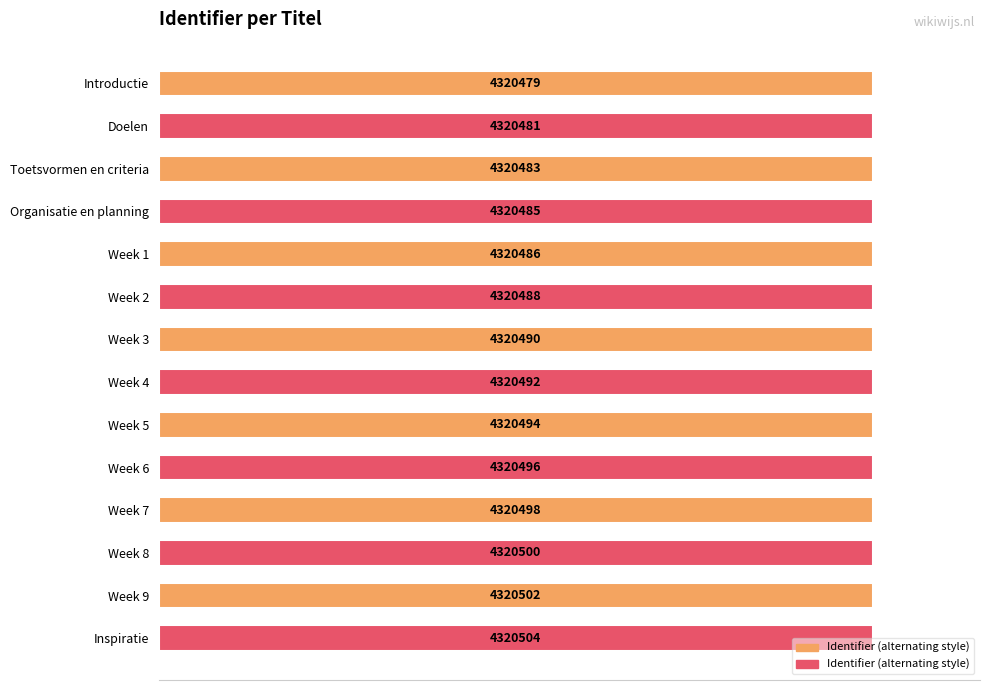

Does the chart contain stacked bars?

No